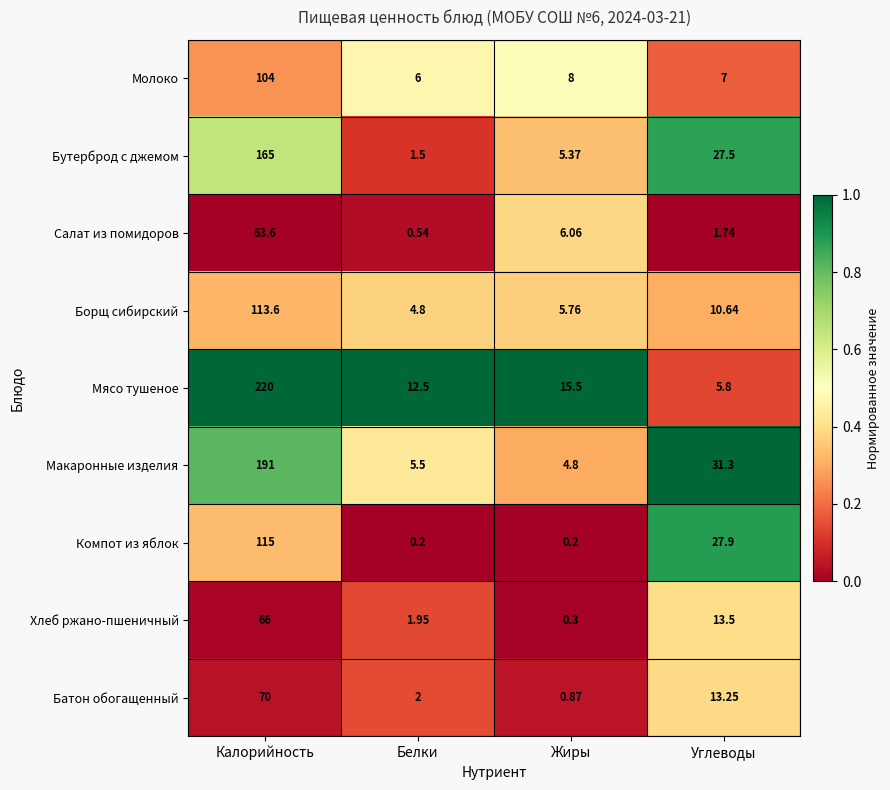

Which category has the highest value in the Хлеб ржано-пшеничный series?

Калорийность